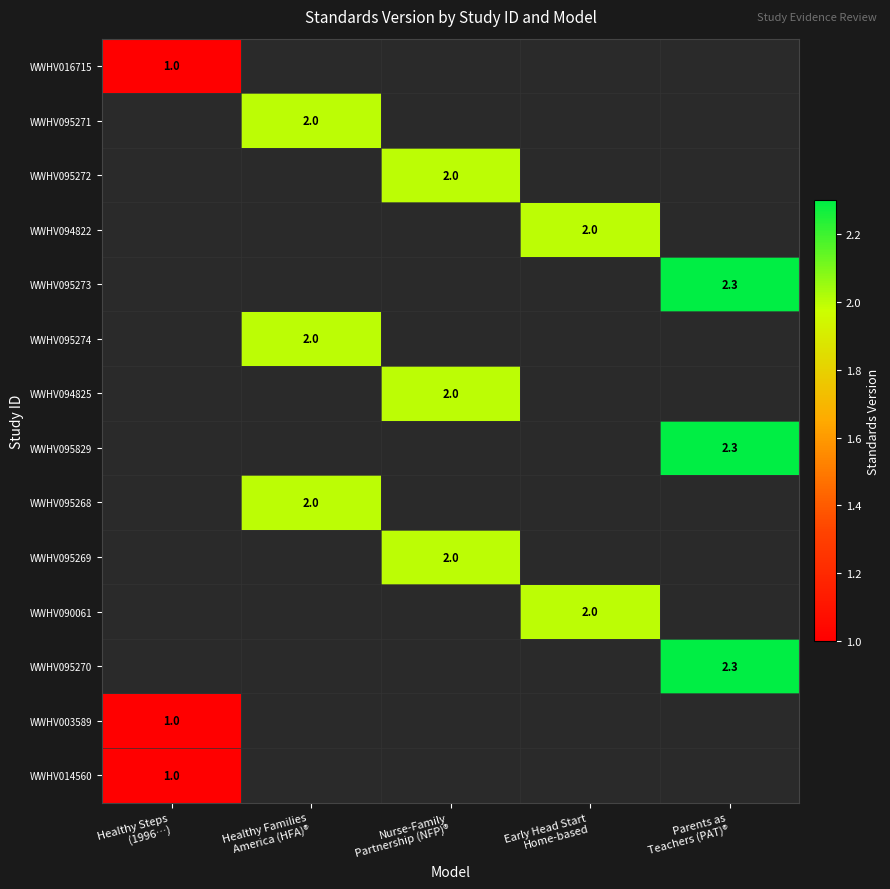

Rank the series by their maximum value, from highest to lowest.

WWHV016715, WWHV095271, WWHV095272, WWHV094822, WWHV095273, WWHV095274, WWHV094825, WWHV095829, WWHV095268, WWHV095269, WWHV090061, WWHV095270, WWHV003589, WWHV014560